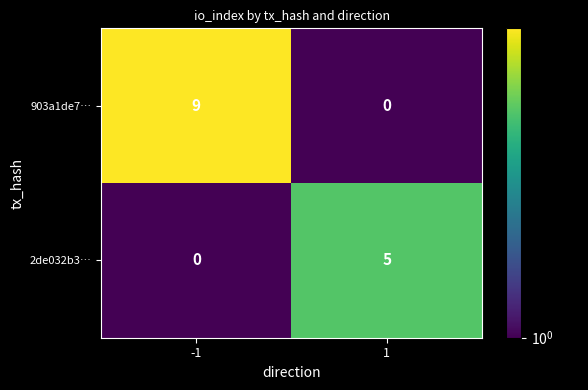

The value of 2de032b3… at -1 is 3. True or false?

False